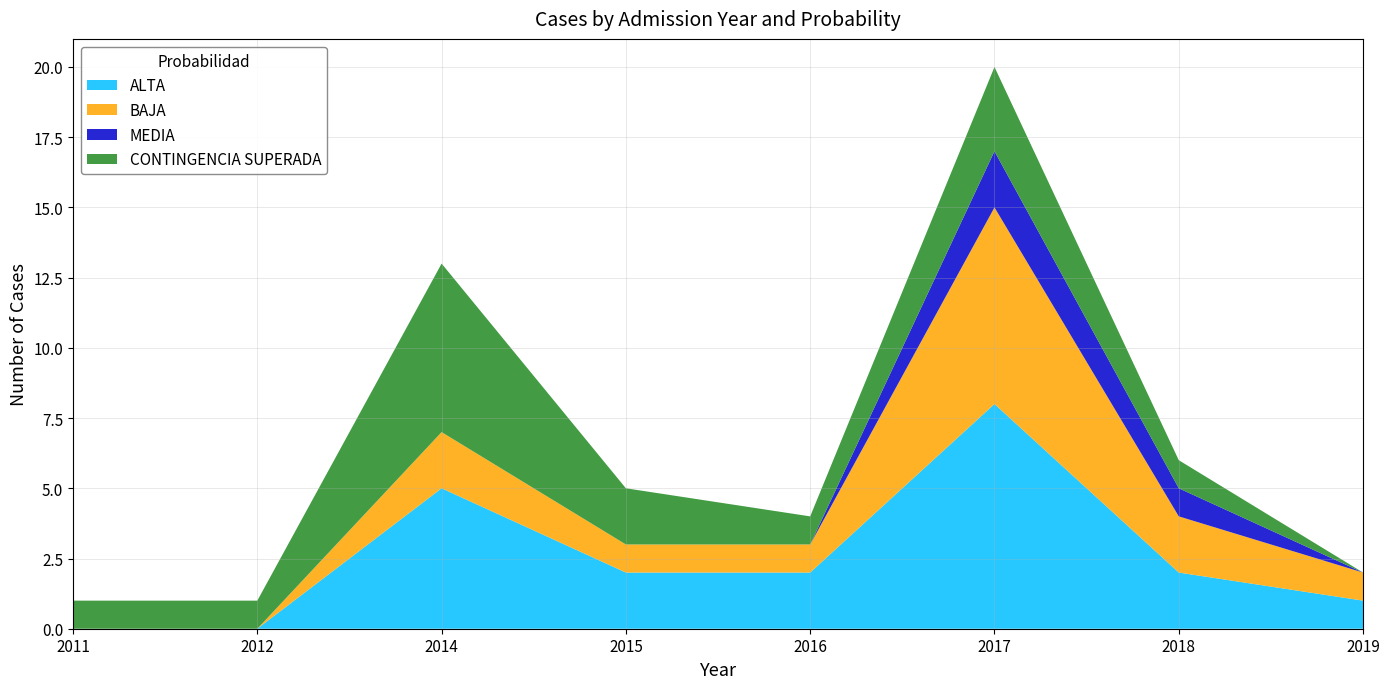

Reading left to right, list all the values displayed in this chart.

ALTA: 2011=0	2012=0	2014=5	2015=2	2016=2	2017=8	2018=2	2019=1
BAJA: 2011=0	2012=0	2014=2	2015=1	2016=1	2017=7	2018=2	2019=1
MEDIA: 2011=0	2012=0	2014=0	2015=0	2016=0	2017=2	2018=1	2019=0
CONTINGENCIA SUPERADA: 2011=1	2012=1	2014=6	2015=2	2016=1	2017=3	2018=1	2019=0